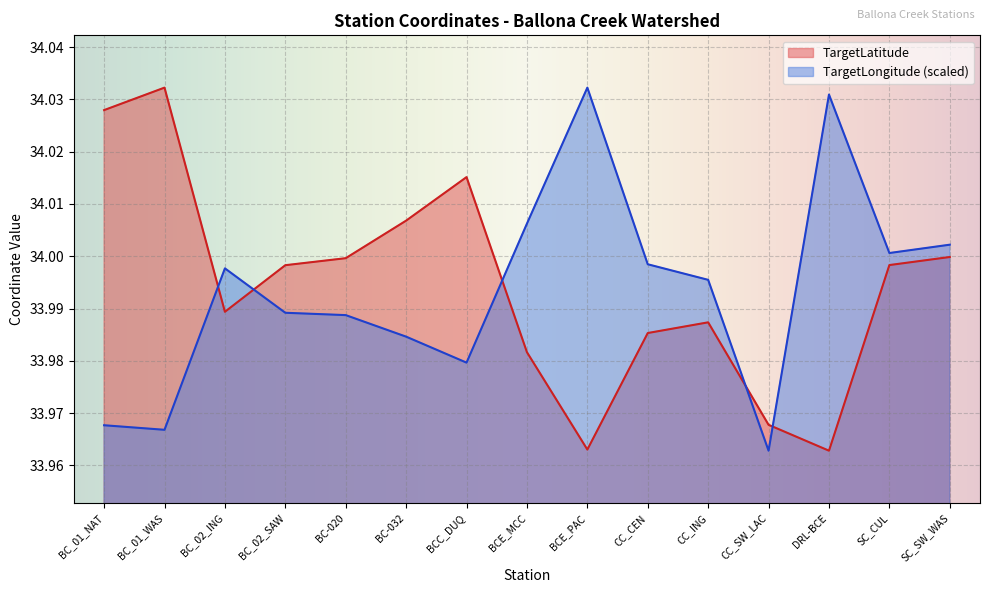

List the series in order of their peak value, highest first.

TargetLatitude, TargetLongitude